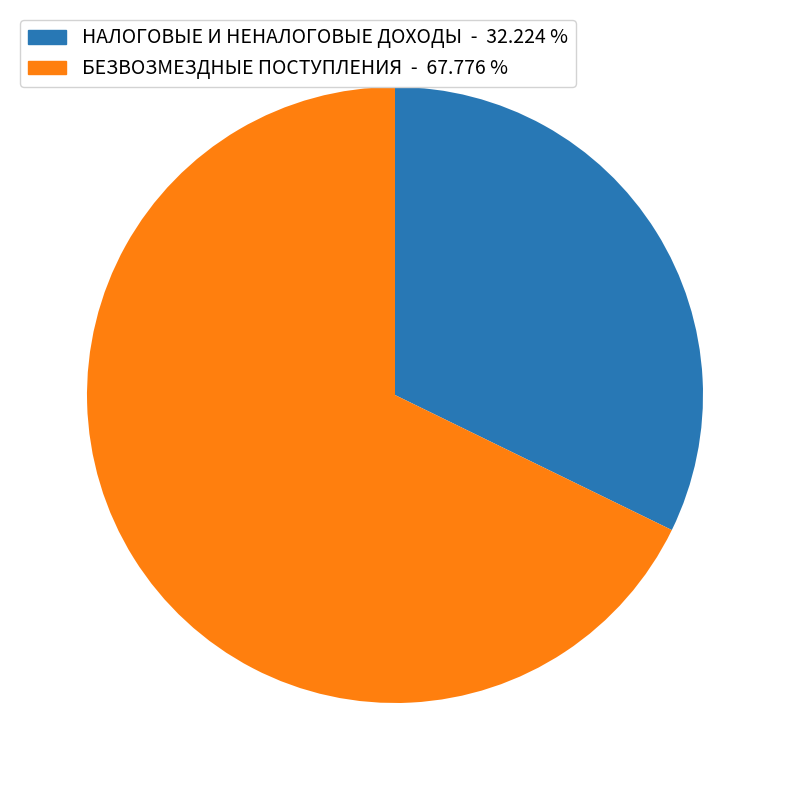

Which slice is the largest?

БЕЗВОЗМЕЗДНЫЕ ПОСТУПЛЕНИЯ